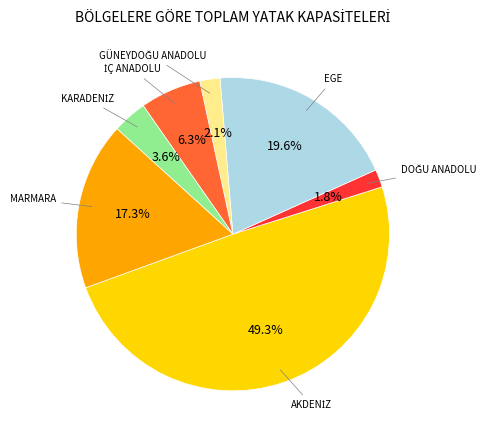

To the nearest percent, what is the difference between the largest and smallest slice percentages?

47%